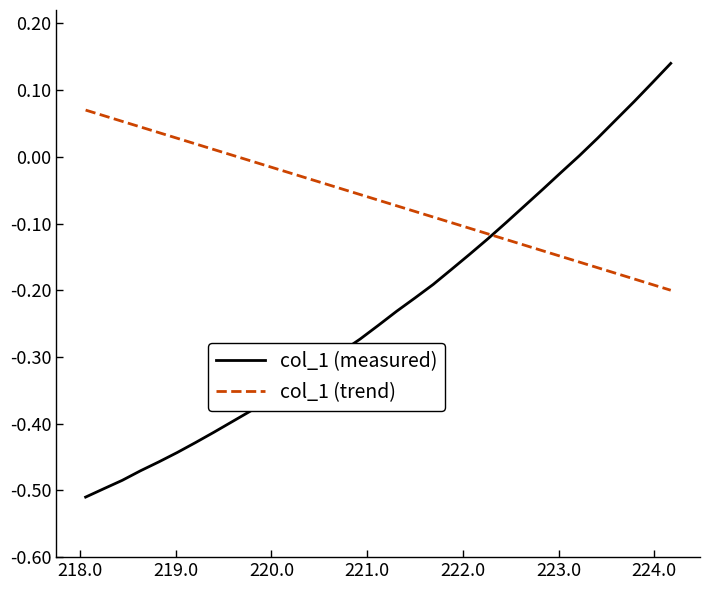

List the series in order of their overall mean, highest first.

col_1 (trend), col_1 (measured)